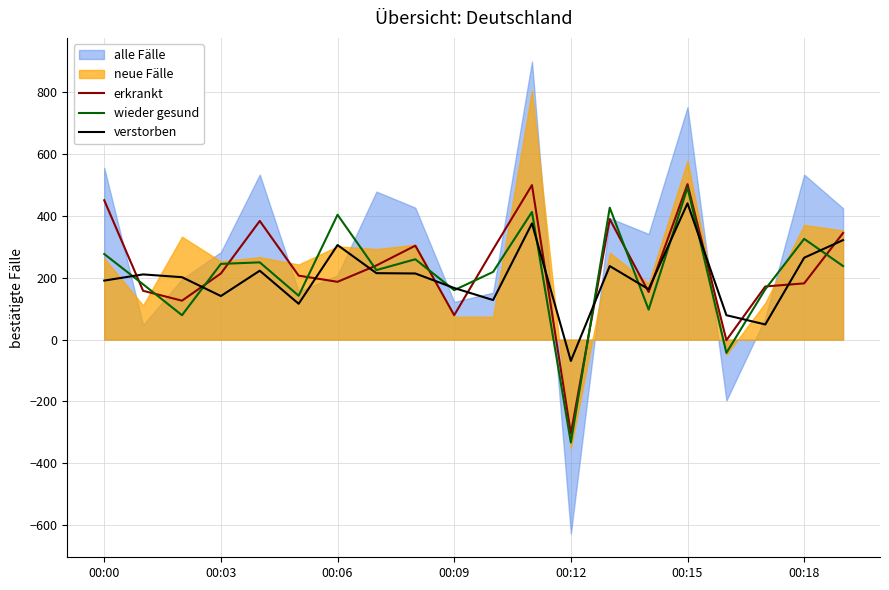

True or false: verstorben and wieder gesund cross at least once.

True